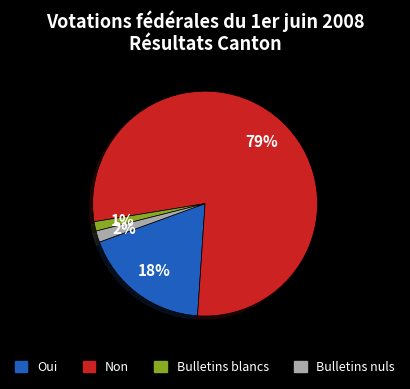

How many slices are in this pie chart?

4